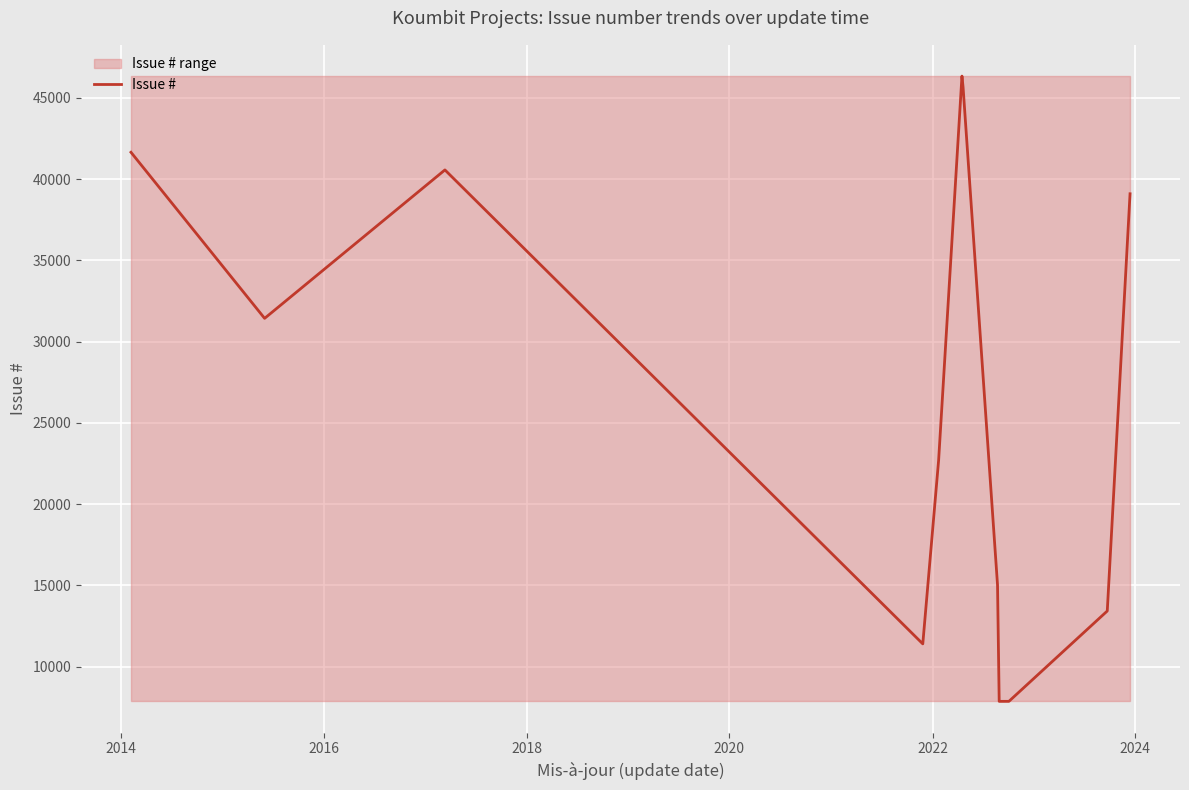

What is the greatest value displayed?

46341